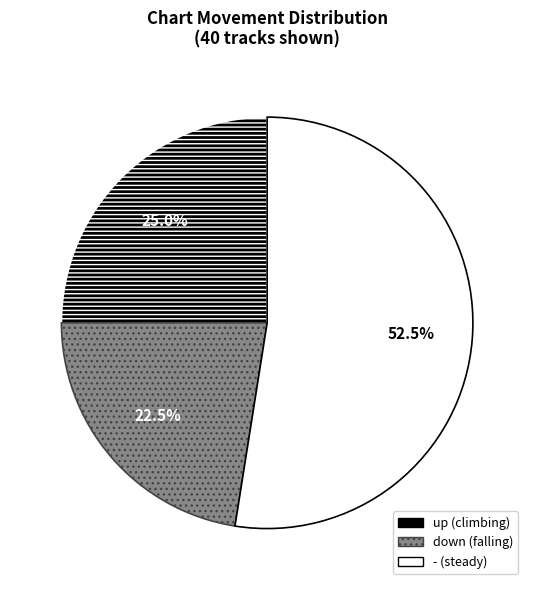

How much of the chart is everything except -?

47.5%